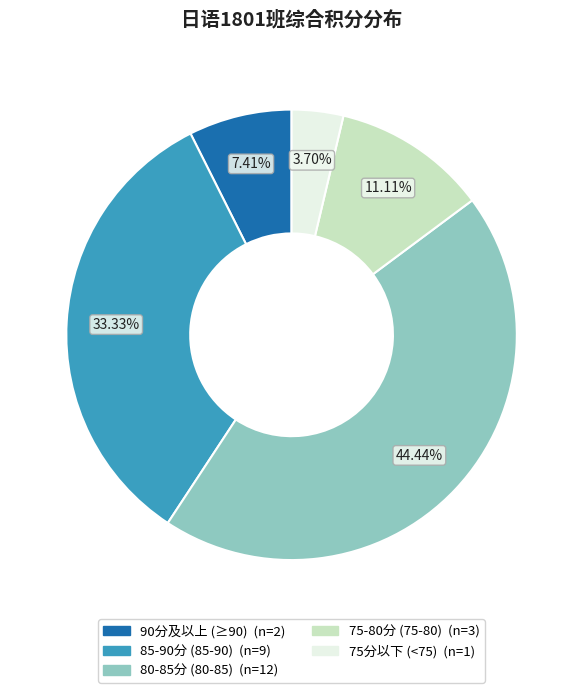

Does any single category account for the majority?

No